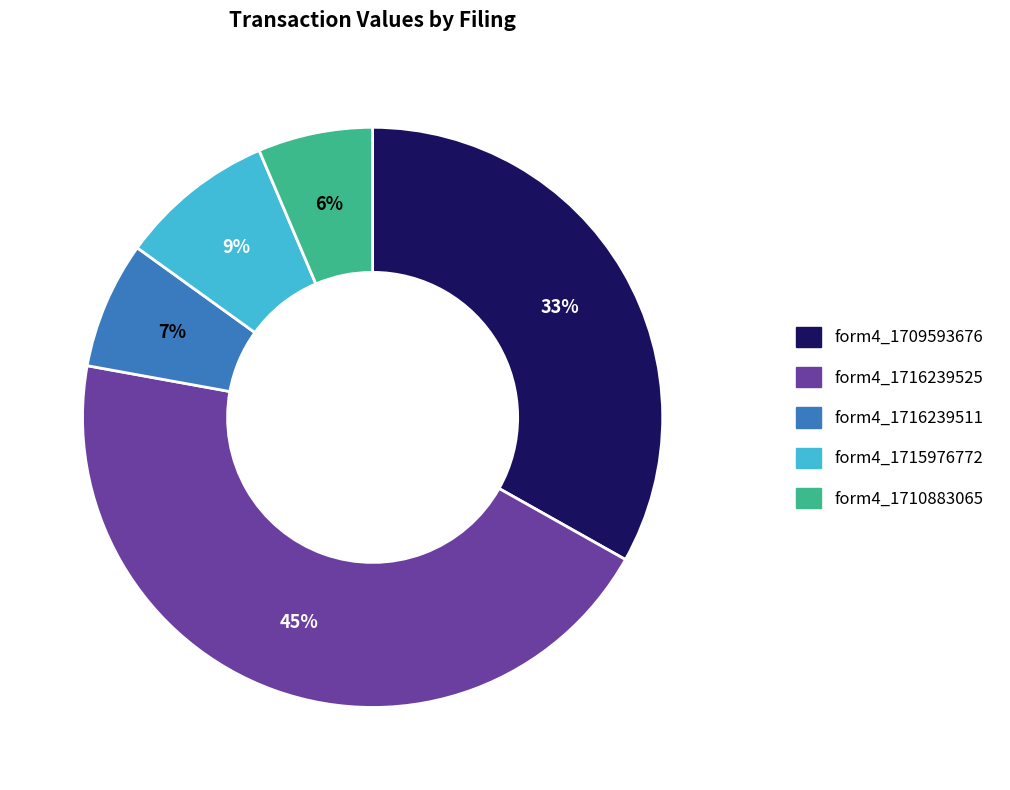

Is there any slice that represents more than half of the pie?

No